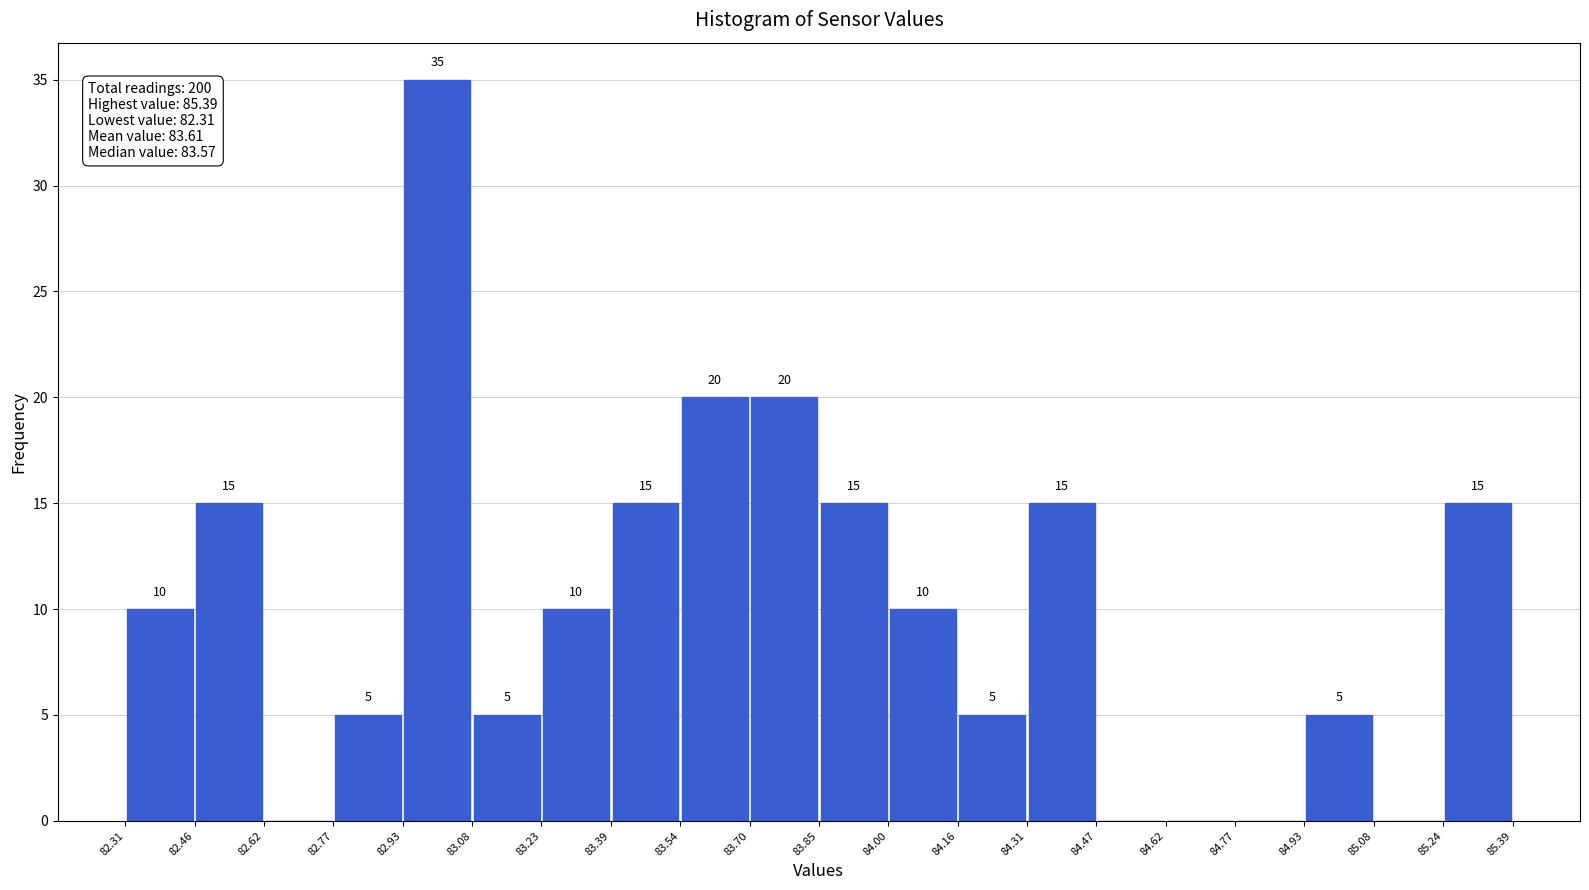

Which range on the x-axis has the tallest bar?

82.93 to 83.08